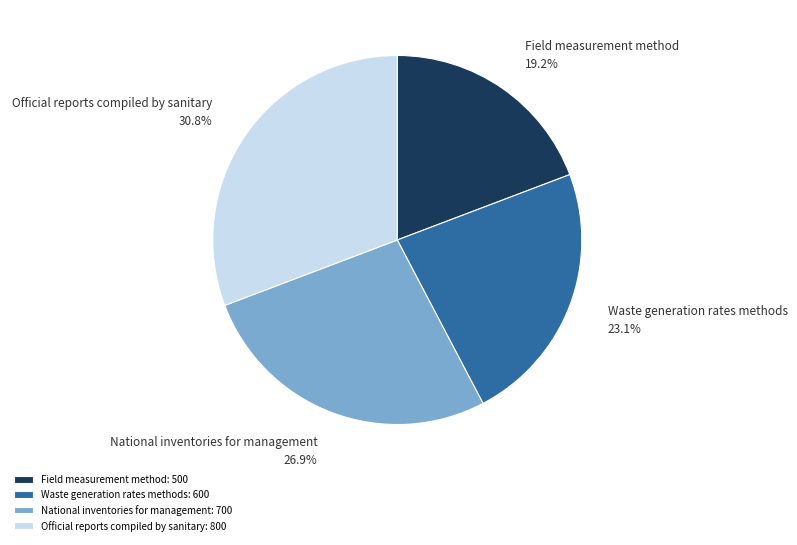

To the nearest percent, what is the difference between the National inventories for management and Field measurement method slice percentages?

8%